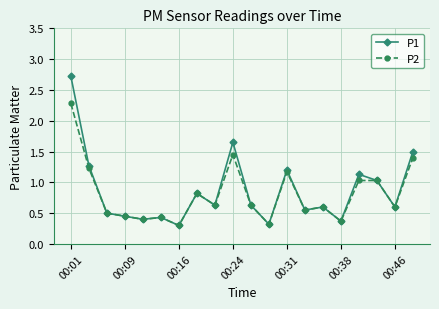

What is the value of the P2 point at the 16th from the left?

0.4